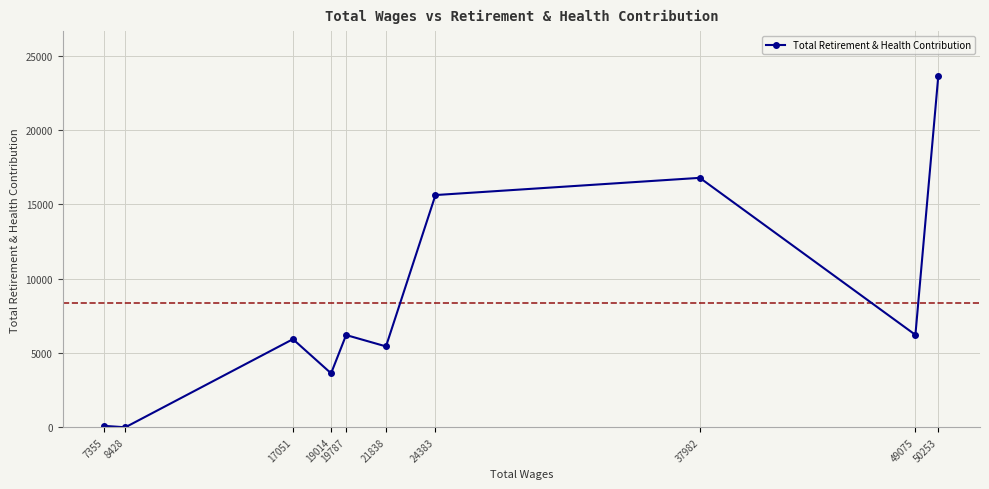

True or false: the data shows 6223 at 49075.

True